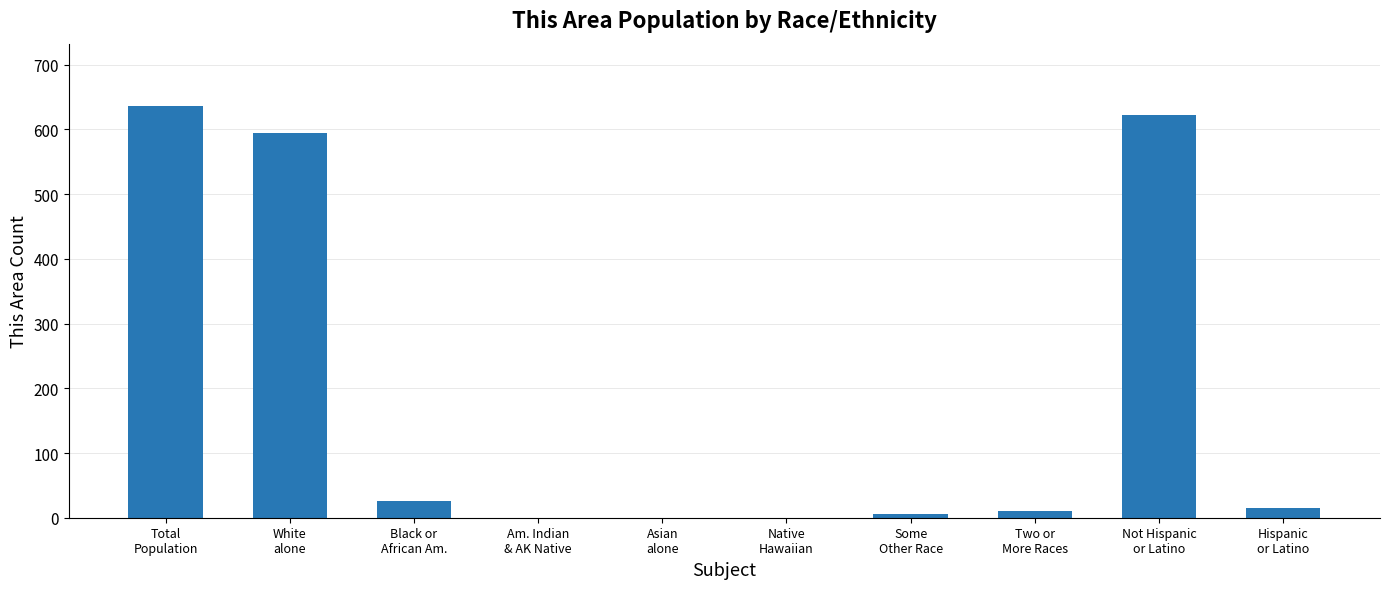

What is the greatest value displayed?

637